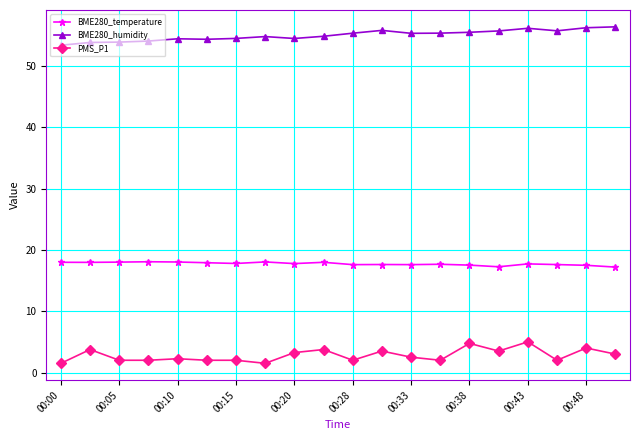

In BME280_temperature, how many points are lower than both neighbors (excluding endpoints)?

6